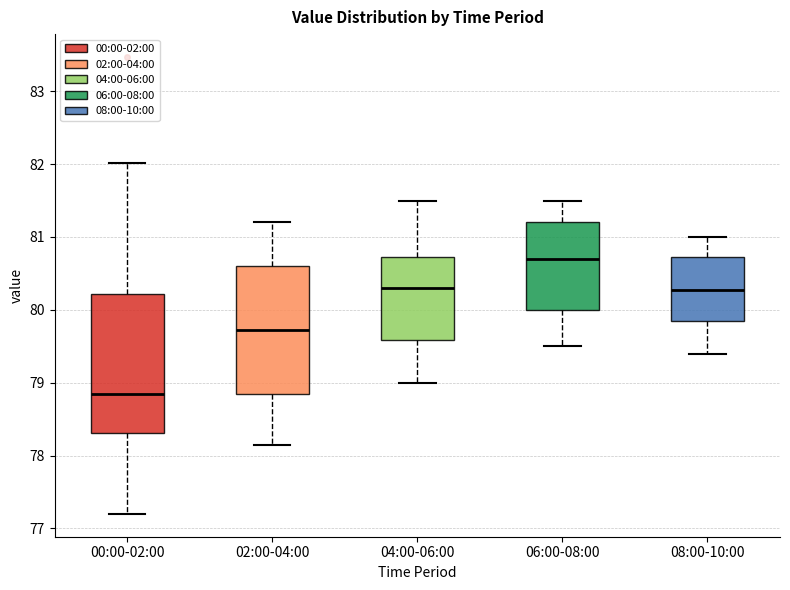

Which box has the lowest median line?

00:00-02:00